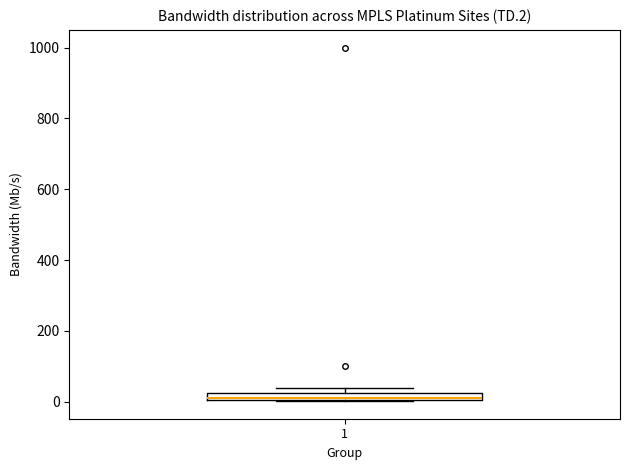

Where is the upper edge of the box at x = 1 on the y-axis? The values are not printed on the chart, so give them approximately, as read against the axis.

20